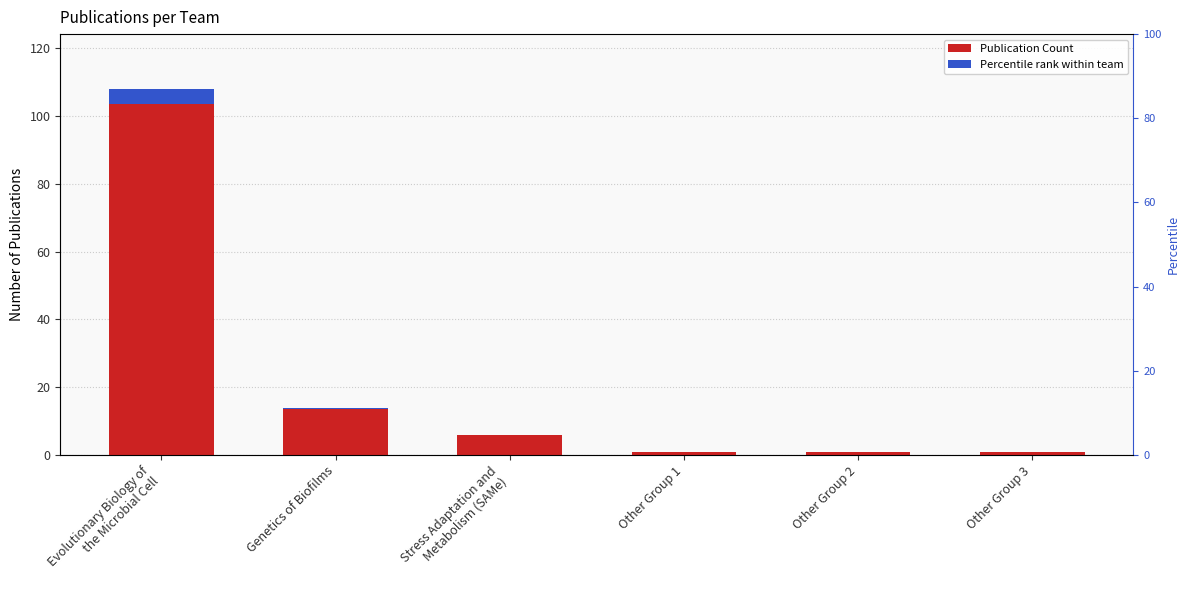

Count the number of data series in this chart.

2